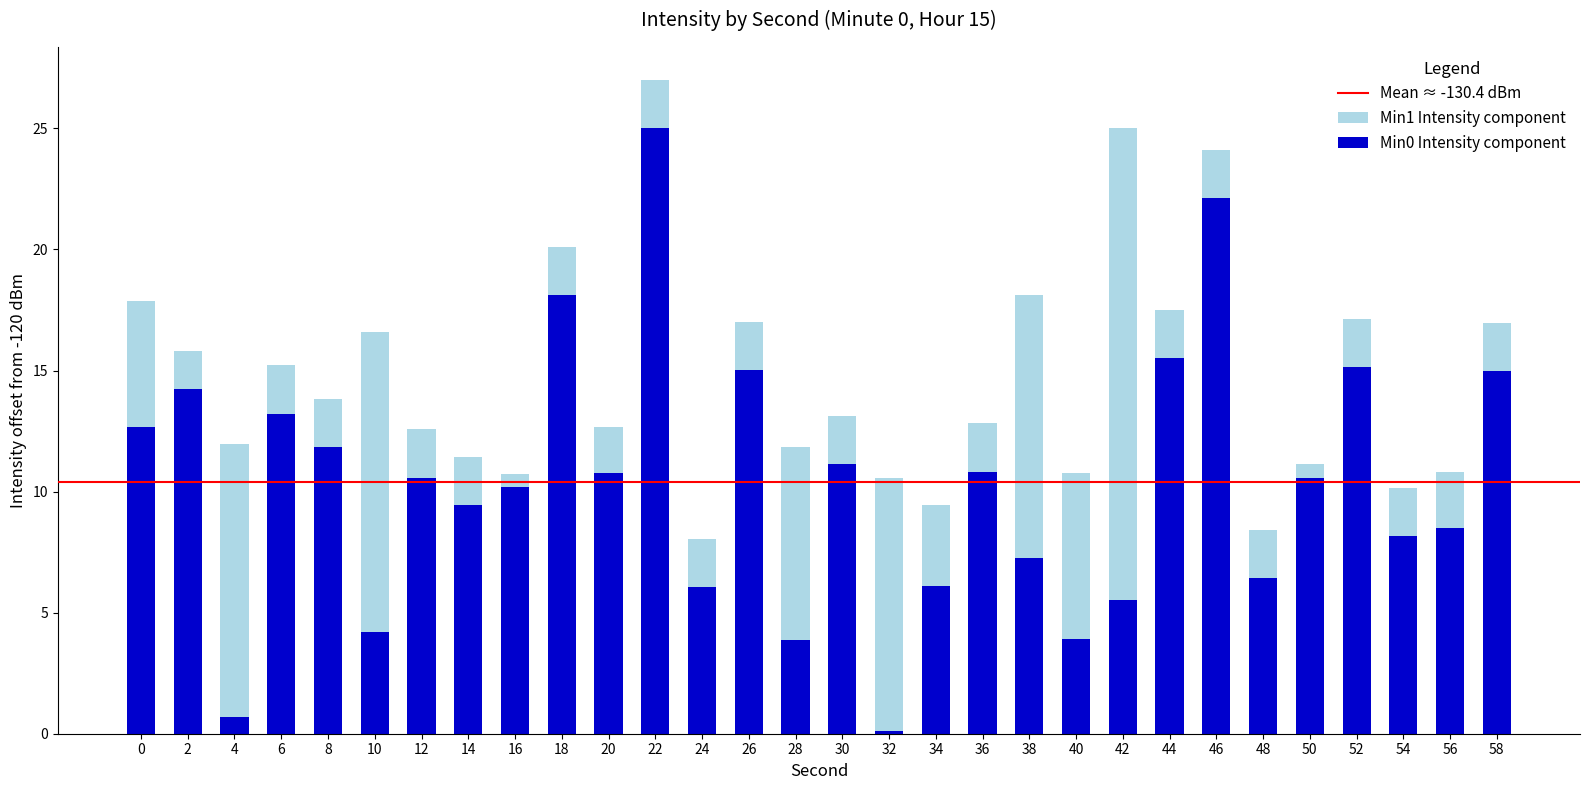

True or false: Min0 Intensity component has a value of 10.6 at 12.

True